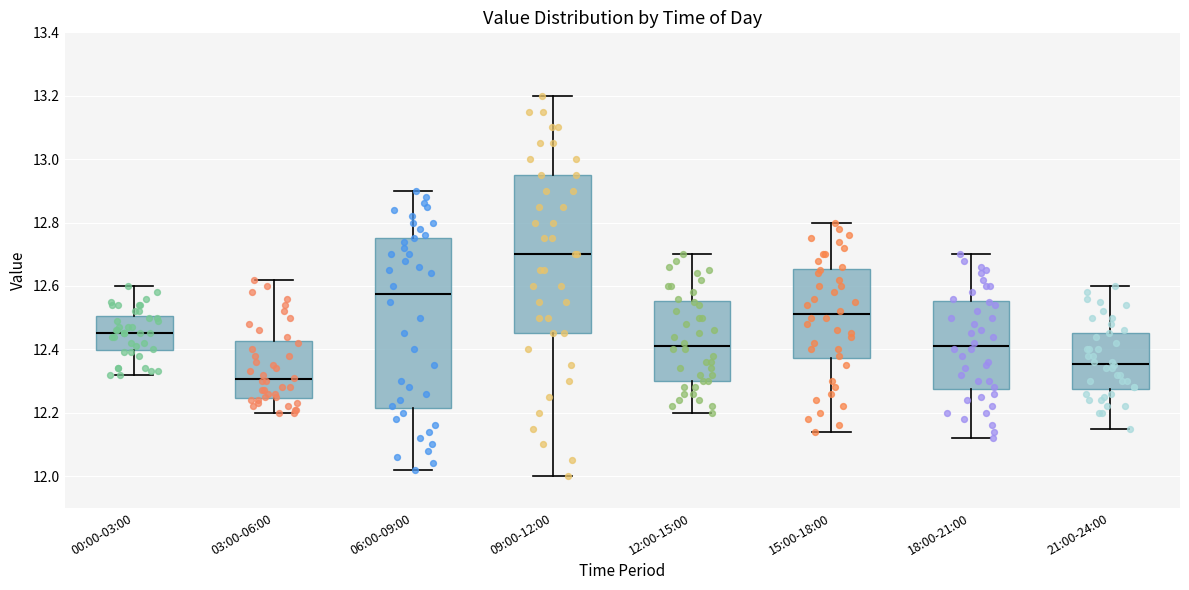

Reading left to right, read every box against the y-axis: the position of its median line, the range the box covers, and the ends of its whiskers. The values are not printed on the chart, so give them approximately, as read against the axis.

00:00-03:00: median 12.46, box 12.40 to 12.50, whiskers 12.32 to 12.60
03:00-06:00: median 12.30, box 12.24 to 12.42, whiskers 12.20 to 12.62
06:00-09:00: median 12.58, box 12.22 to 12.76, whiskers 12.02 to 12.90
09:00-12:00: median 12.70, box 12.46 to 12.96, whiskers 12.00 to 13.20
12:00-15:00: median 12.42, box 12.30 to 12.56, whiskers 12.20 to 12.70
15:00-18:00: median 12.52, box 12.38 to 12.66, whiskers 12.14 to 12.80
18:00-21:00: median 12.42, box 12.28 to 12.56, whiskers 12.12 to 12.70
21:00-24:00: median 12.36, box 12.28 to 12.46, whiskers 12.16 to 12.60